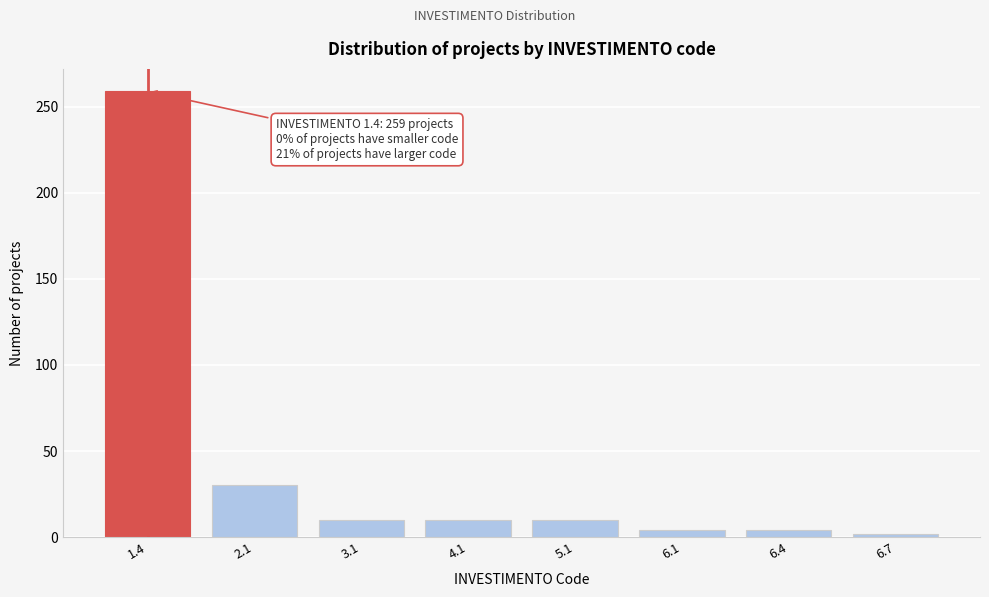

Reading left to right, transcribe all the data shown in this chart.

1.4=259	2.1=30	3.1=10	4.1=10	5.1=10	6.1=4	6.4=4	6.7=2